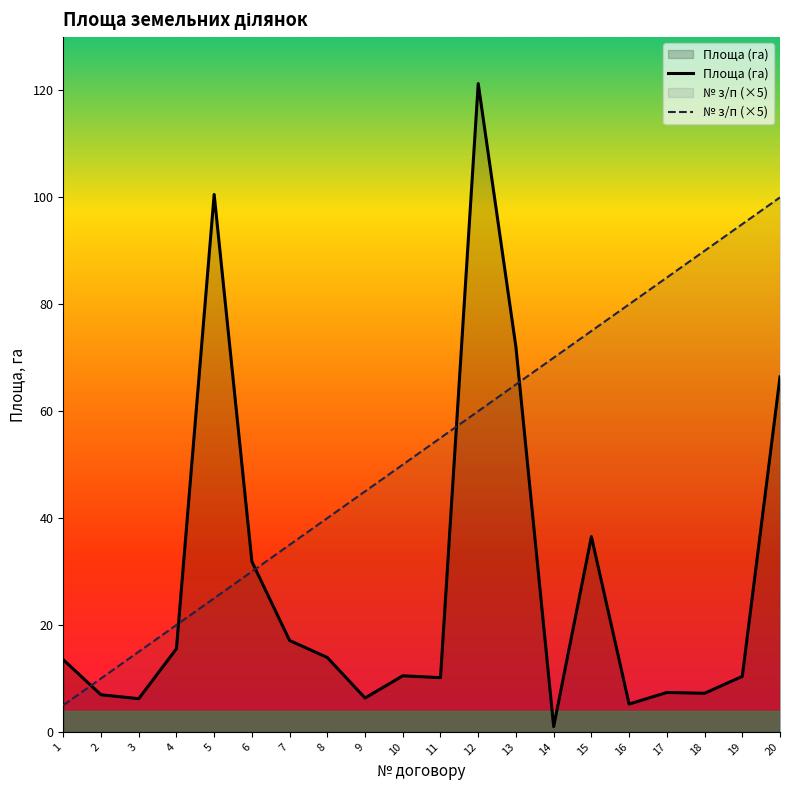

Is it true that № з/п (×5) equals 25.0 at 5?

True